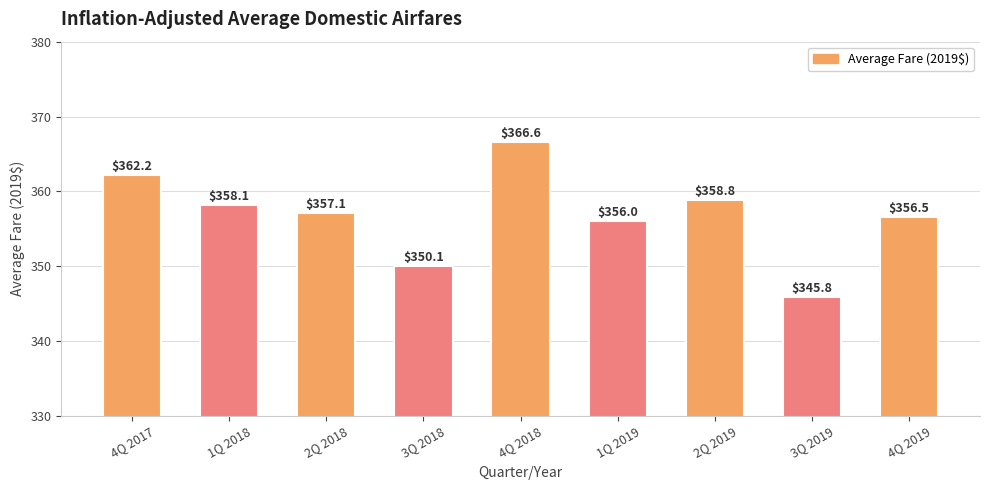

What is the difference between the maximum and minimum values?

20.8